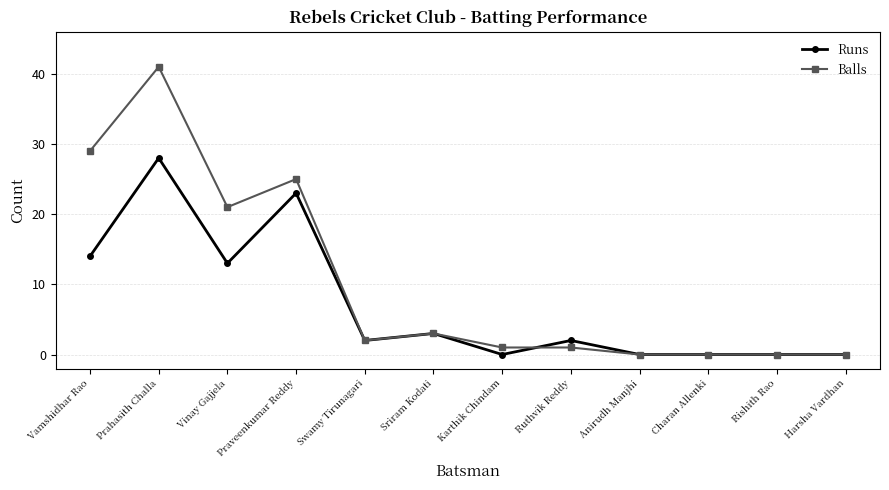

At how many categories does at least one series exceed 20?

4